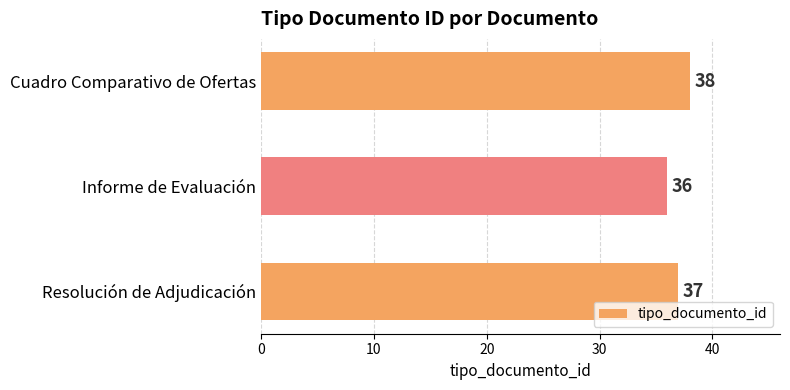

What is the ratio of the value at Informe de Evaluación to the value at Resolución de Adjudicación?

1.0